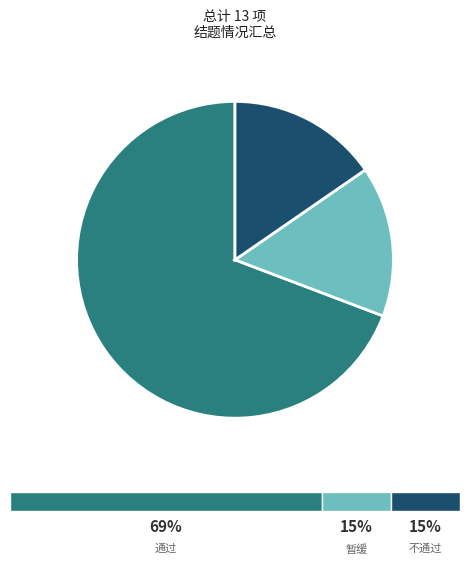

What is the largest slice in the pie chart?

通过